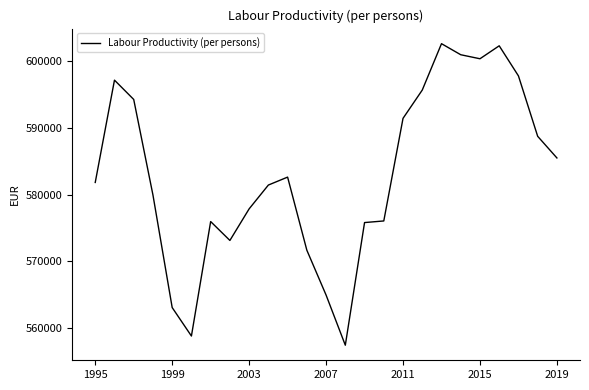

How many series are shown in this chart?

1